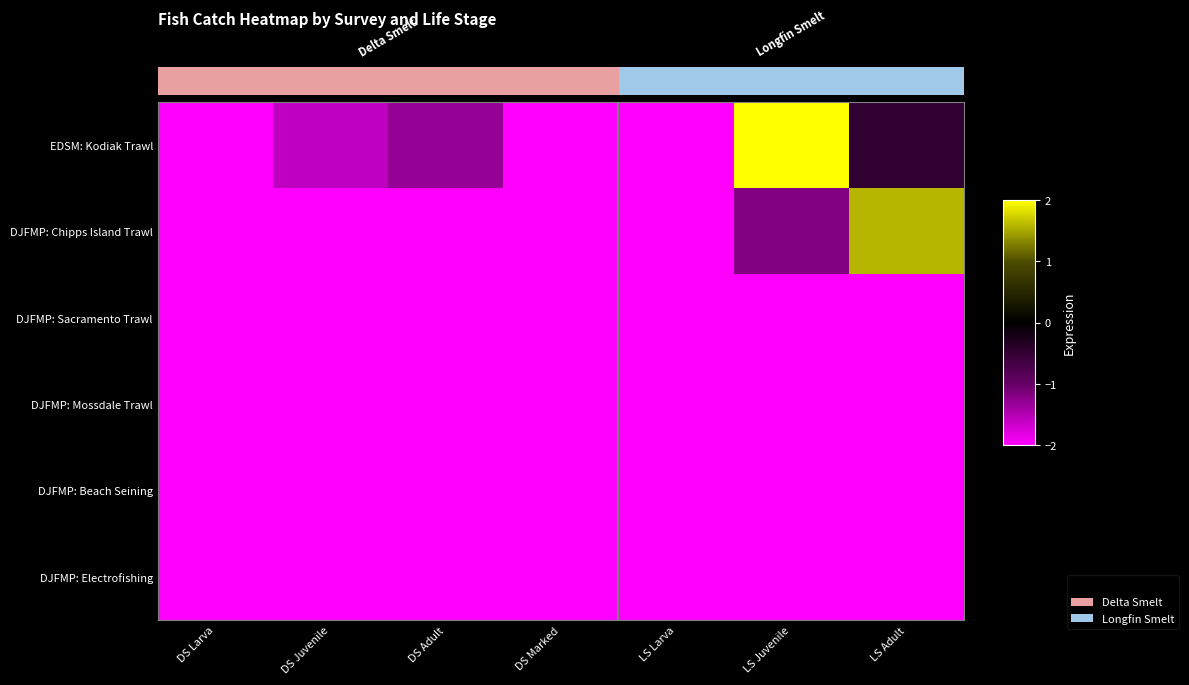

What is the total value across all series at DS Marked?

-12.0